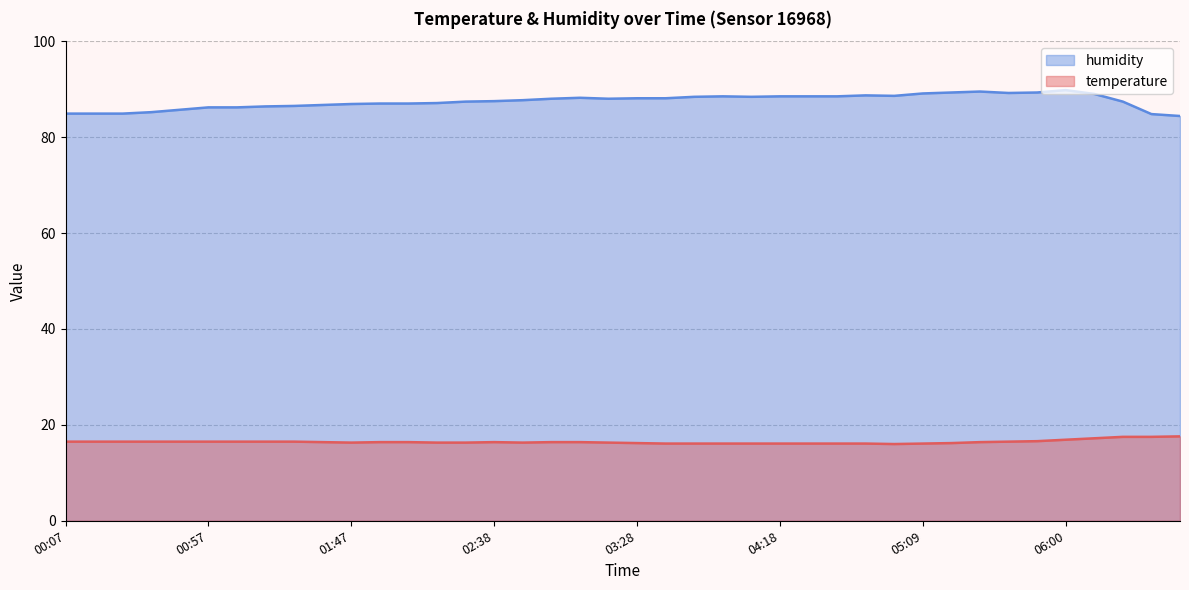

Reading left to right, what are all the values shown in this chart?

temperature: 00:07=16.5	00:17=16.5	00:27=16.5	00:37=16.5	00:47=16.5	00:57=16.5	01:07=16.5	01:17=16.5	01:27=16.5	01:37=16.4	01:47=16.3	01:57=16.4	02:08=16.4	02:18=16.3	02:28=16.3	02:38=16.4	02:48=16.3	02:58=16.4	03:08=16.4	03:18=16.3	03:28=16.2	03:38=16.1	03:48=16.1	03:58=16.1	04:08=16.1	04:18=16.1	04:28=16.1	04:38=16.1	04:48=16.1	04:59=16.0	05:09=16.1	05:19=16.2	05:29=16.4	05:40=16.5	05:50=16.6	06:00=16.9	06:10=17.2	06:20=17.5	06:30=17.5	06:40=17.6
humidity: 00:07=84.9	00:17=84.9	00:27=84.9	00:37=85.2	00:47=85.7	00:57=86.2	01:07=86.2	01:17=86.4	01:27=86.5	01:37=86.7	01:47=86.9	01:57=87.0	02:08=87.0	02:18=87.1	02:28=87.4	02:38=87.5	02:48=87.7	02:58=88.0	03:08=88.2	03:18=88.0	03:28=88.1	03:38=88.1	03:48=88.4	03:58=88.5	04:08=88.4	04:18=88.5	04:28=88.5	04:38=88.5	04:48=88.7	04:59=88.6	05:09=89.1	05:19=89.3	05:29=89.5	05:40=89.2	05:50=89.3	06:00=89.8	06:10=89.0	06:20=87.4	06:30=84.8	06:40=84.4